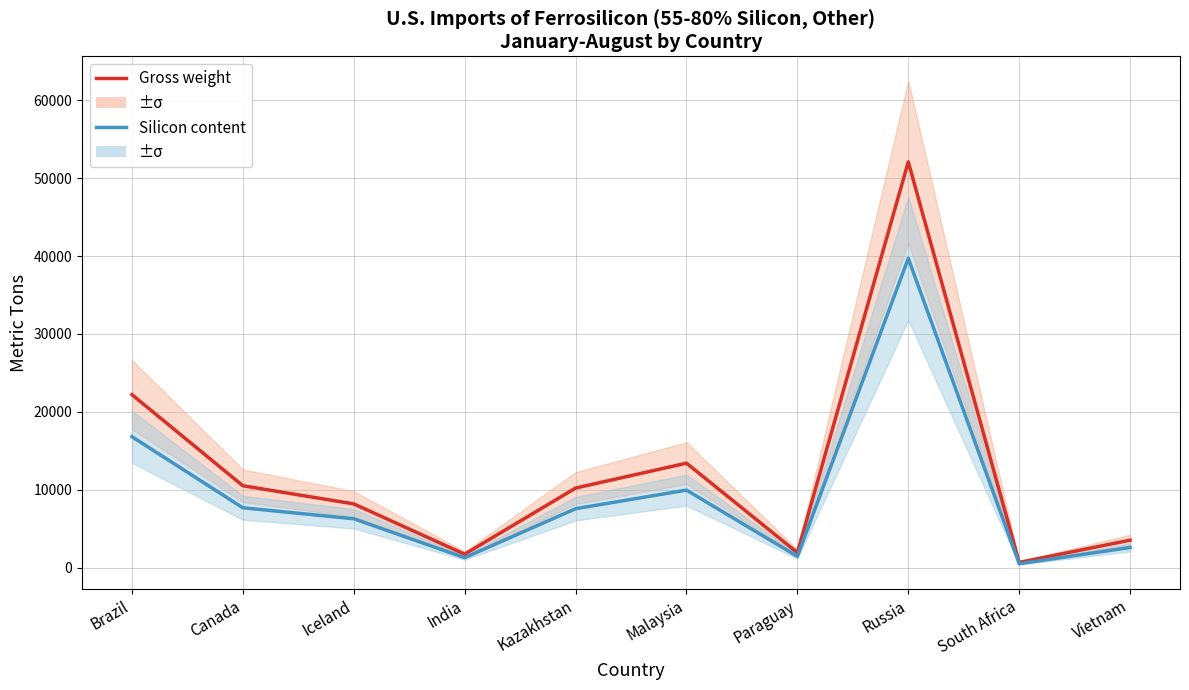

Rank the series by their maximum value, from highest to lowest.

Gross weight, Silicon content